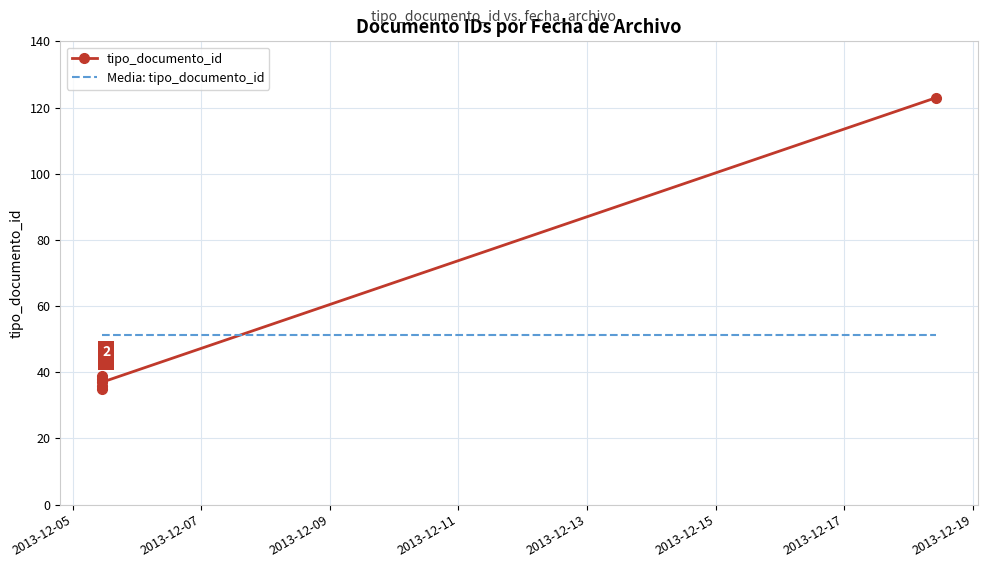

How many lines are shown in the chart?

2